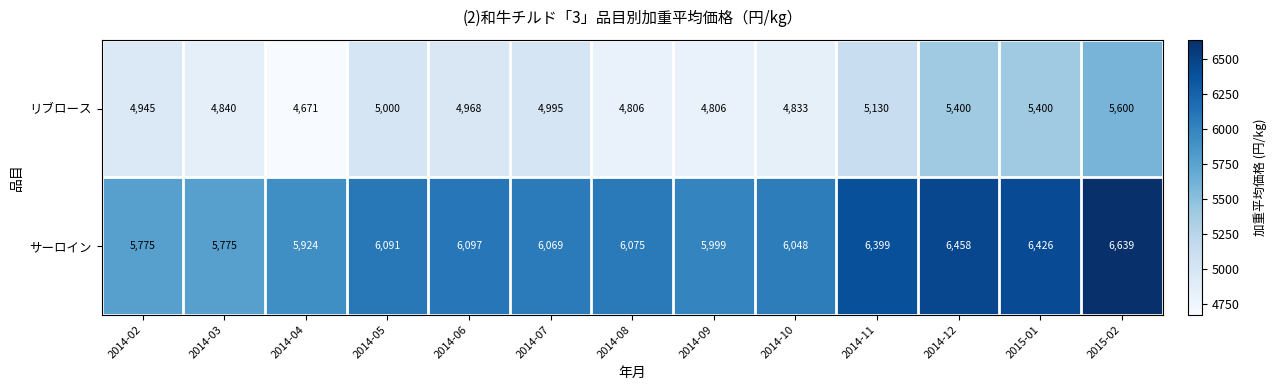

Is it true that リブロース equals 4968 at 2014-06?

True